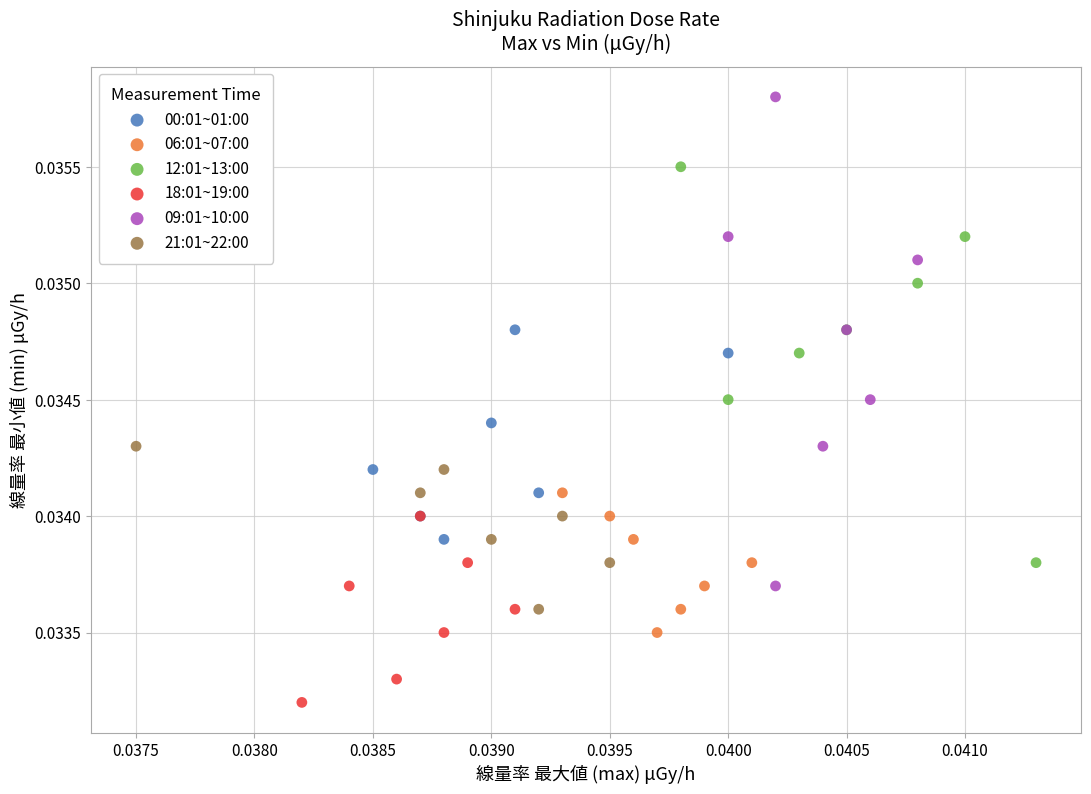

What are all the series names shown in the legend?

00:01~01:00, 06:01~07:00, 12:01~13:00, 18:01~19:00, 09:01~10:00, 21:01~22:00